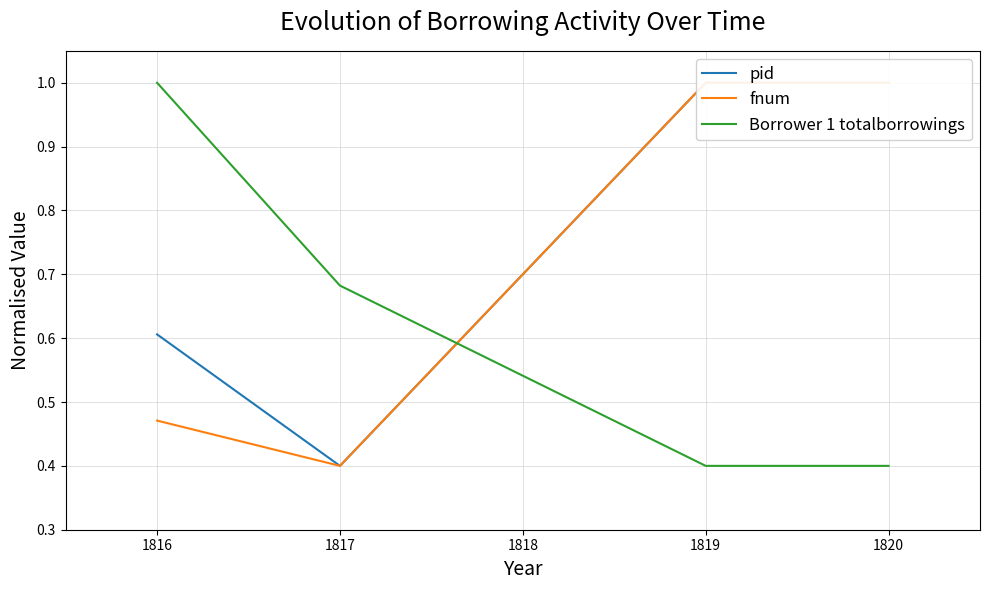

The value of Borrower 1 totalborrowings at 1820 is 0.7. True or false?

False